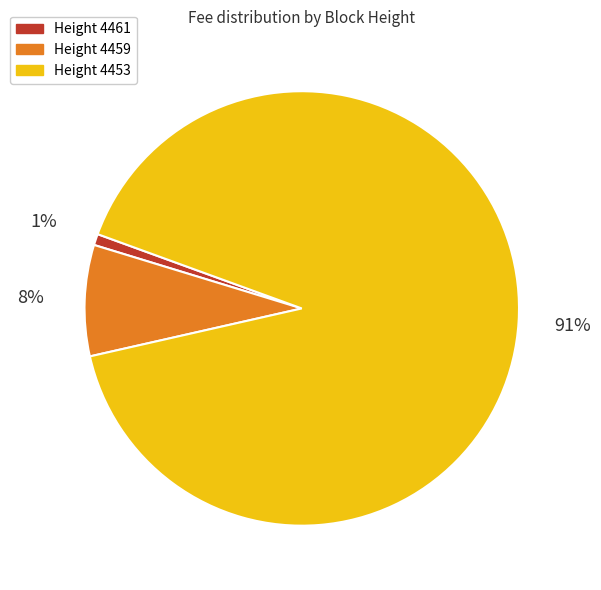

To the nearest percent, what is the difference between the largest and smallest slice percentages?

90%